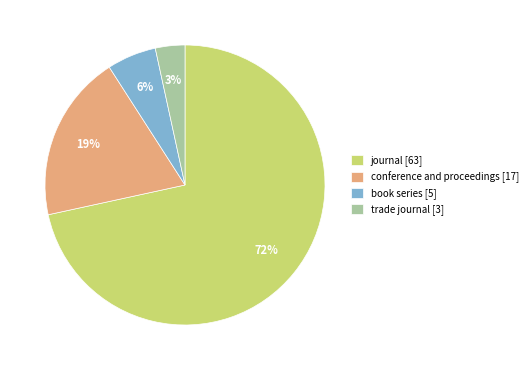

Do journal [63] and conference and proceedings [17] together represent more than half of the pie?

Yes